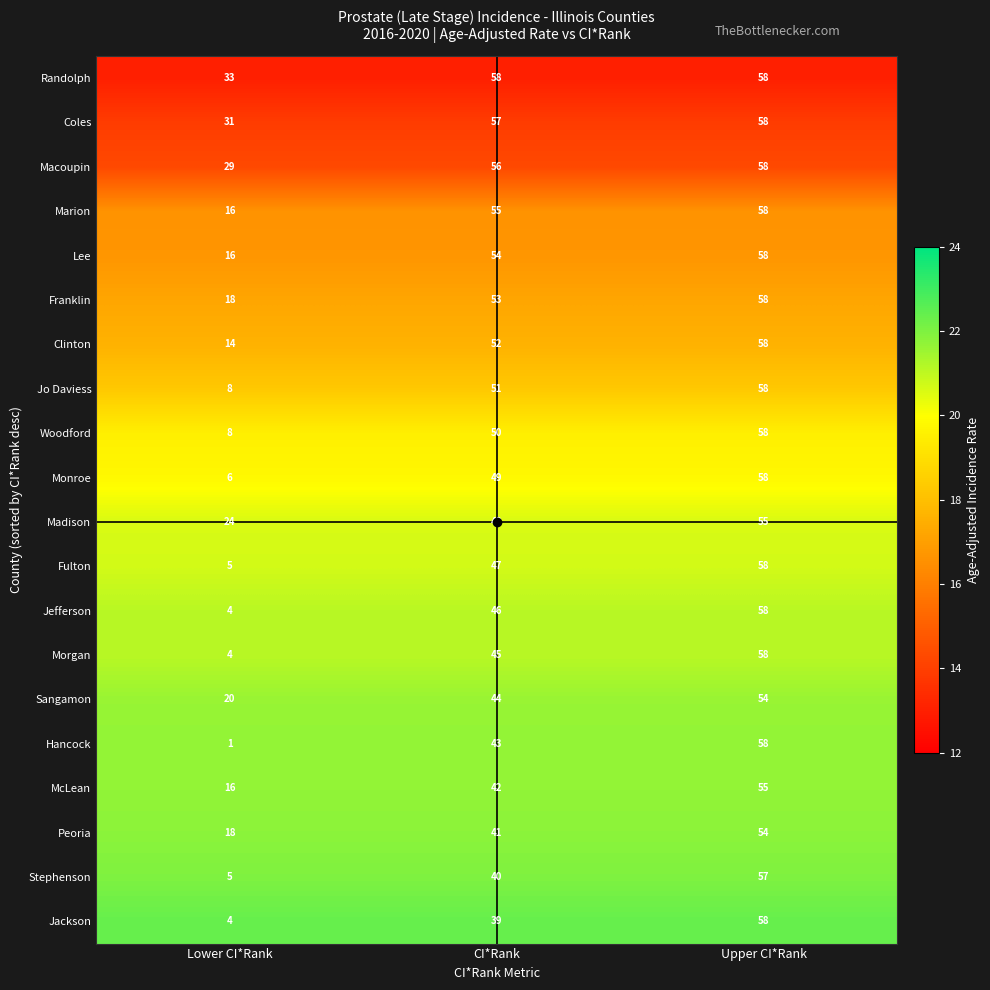

At how many categories does at least one series exceed 19?

3